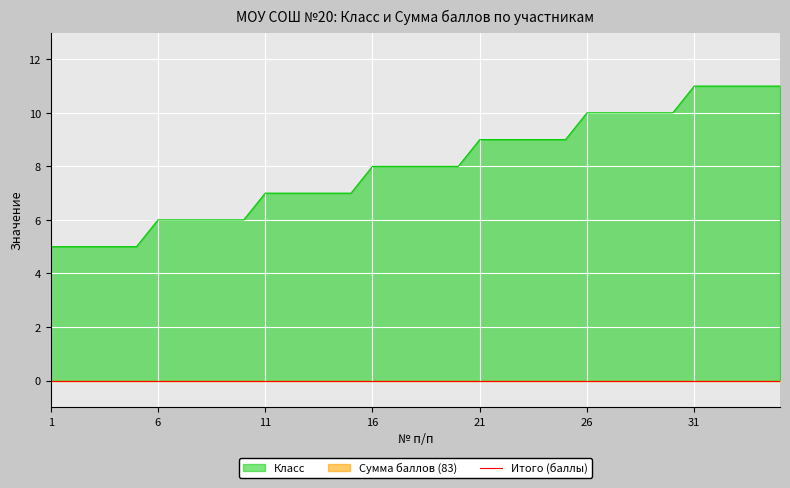

Reading right to left, transcribe all the data shown in this chart.

11	11	11	11	11	10	10	10	10	10	9	9	9	9	9	8	8	8	8	8	7	7	7	7	7	6	6	6	6	6	5	5	5	5	5